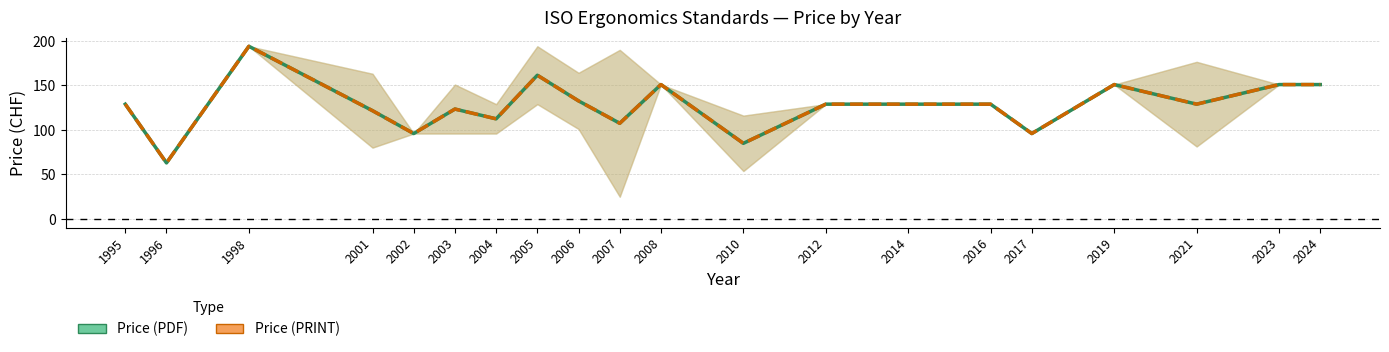

The value of Price (PDF) at 2002 is 32.7. True or false?

False